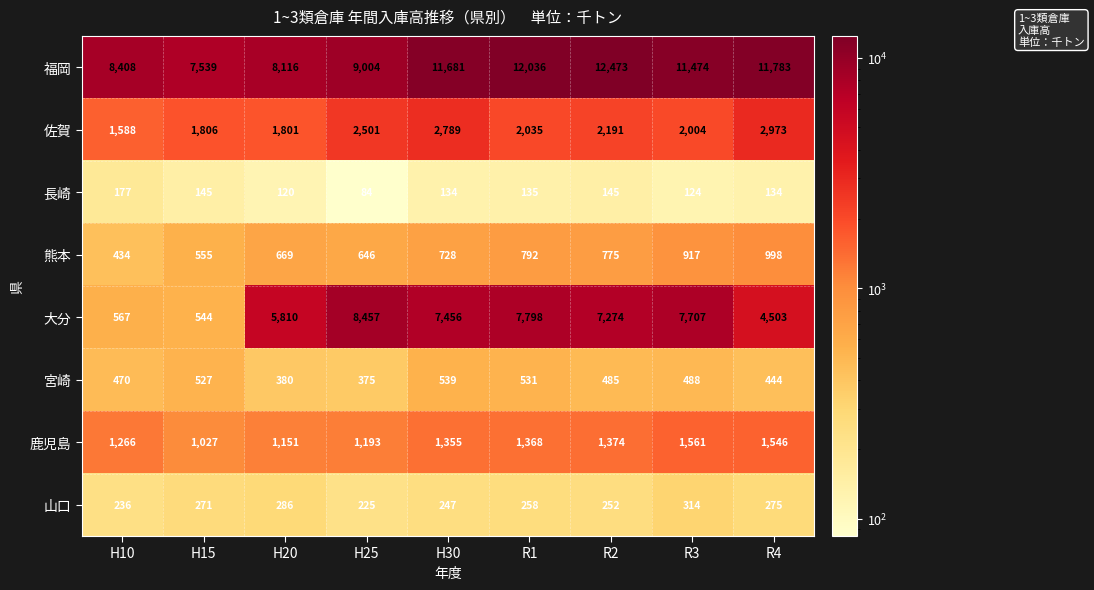

How many categories are shown in the chart?

9